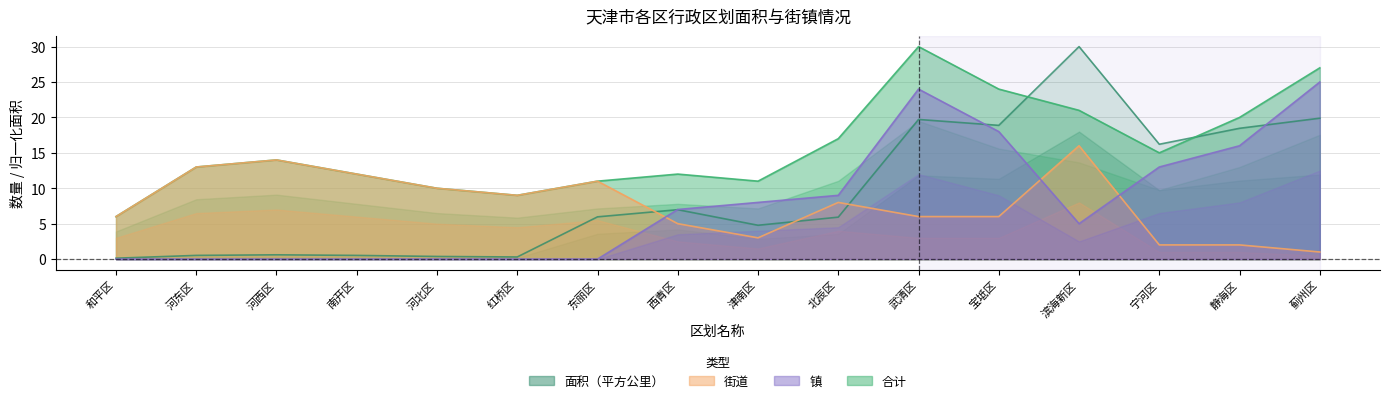

What is the average value of the 镇 series?

7.8